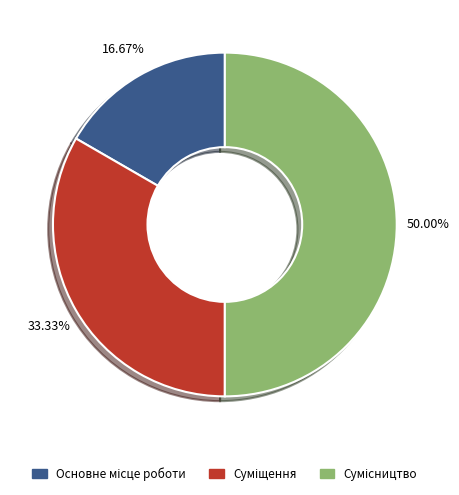

Does any single category account for the majority?

No